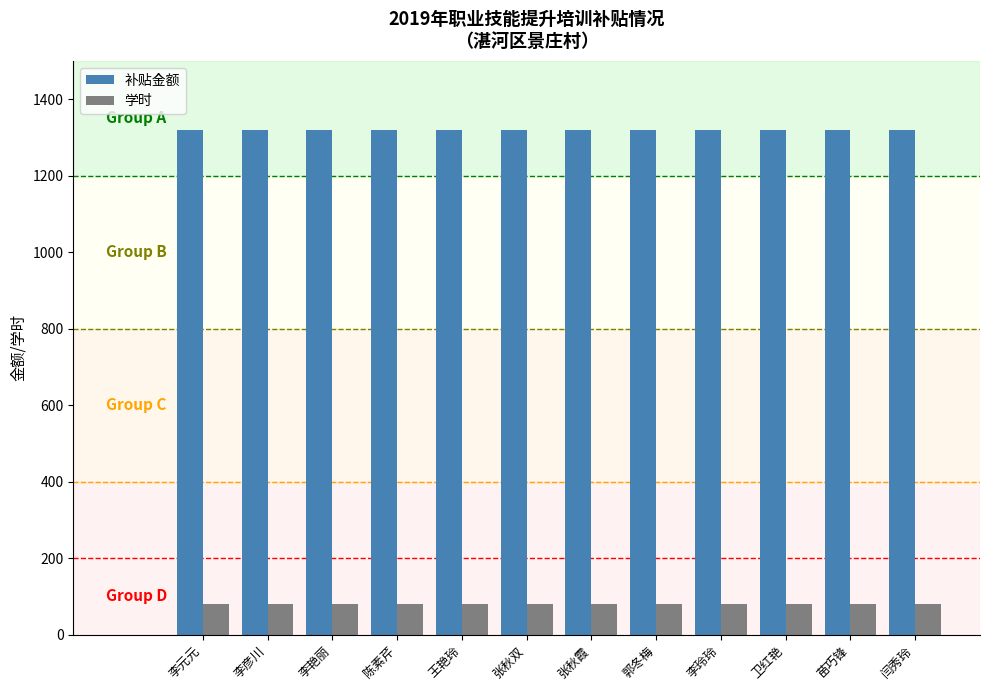

What is the sum of the 学时 values at 张秋双 and 闫秀玲?

160